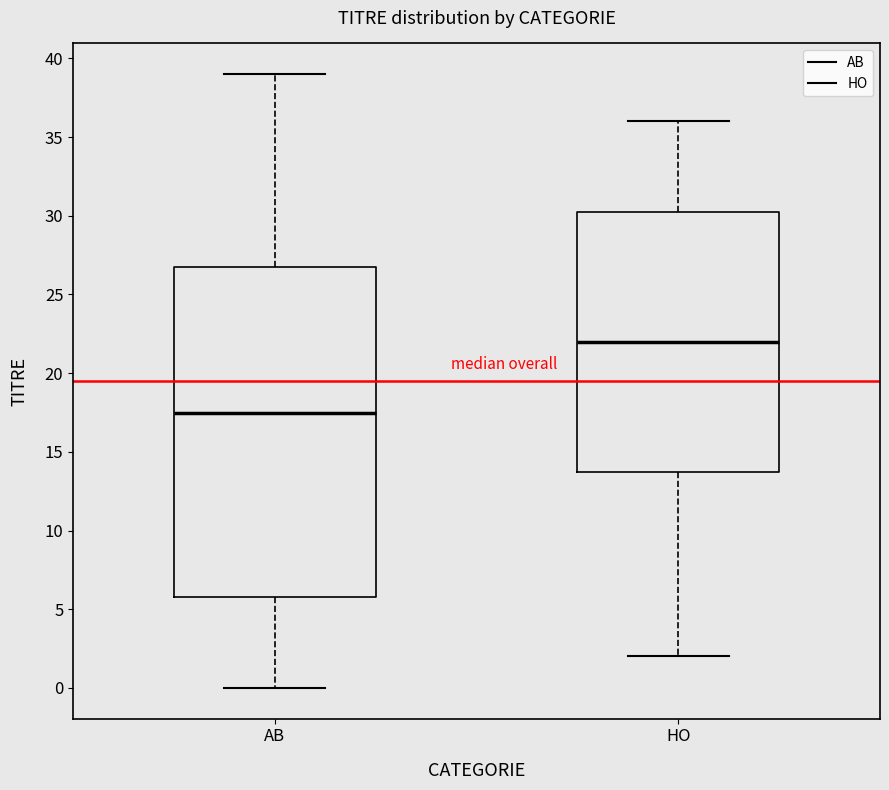

Reading left to right, transcribe this box plot: for each box, give where its median line is, the range the box spans, and where its two whiskers end, as read against the y-axis. The values are not printed on the chart, so give them approximately, as read against the axis.

AB: median 17.5, box 6.0 to 27.0, whiskers 0.0 to 39.0
HO: median 22.0, box 14.0 to 30.5, whiskers 2.0 to 36.0